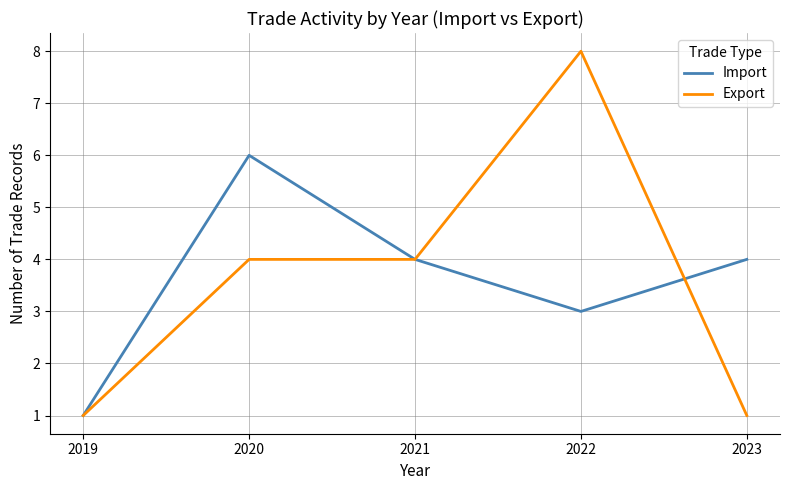

The Export series shows 7 at 2020. True or false?

False